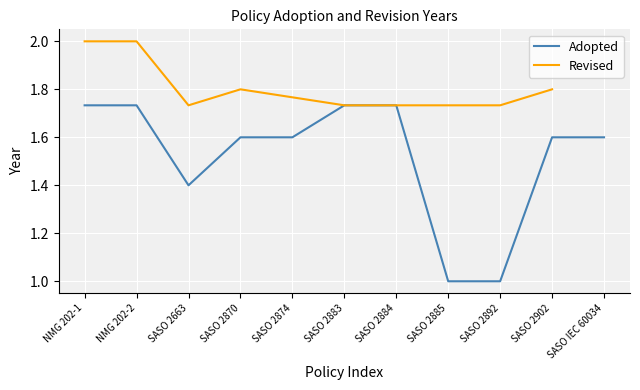

What is the label of the 2nd point from the right?

SASO 2902